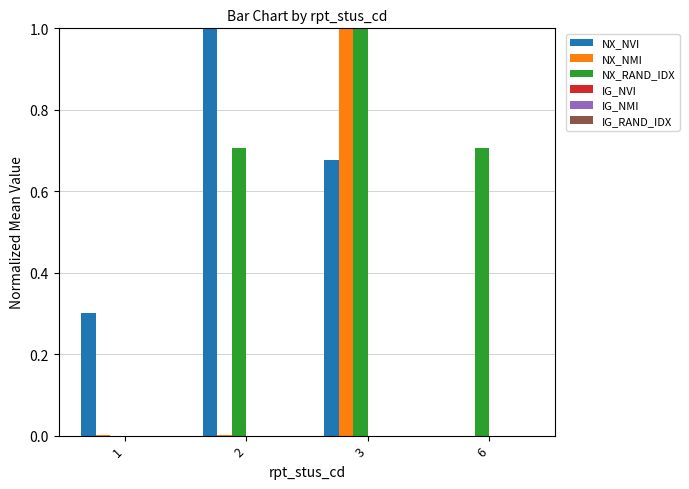

True or false: NX_NVI has a value of 0.3 at 3.

False